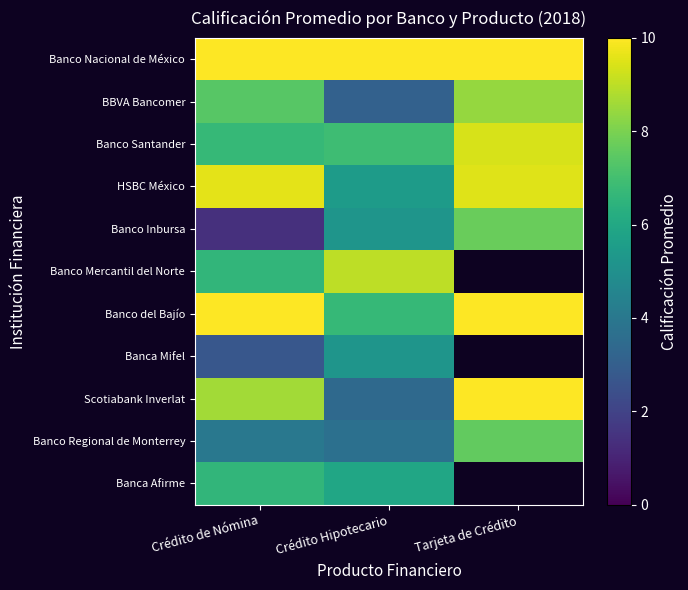

Is it true that Banco Inbursa equals 5.2 at Crédito Hipotecario?

True